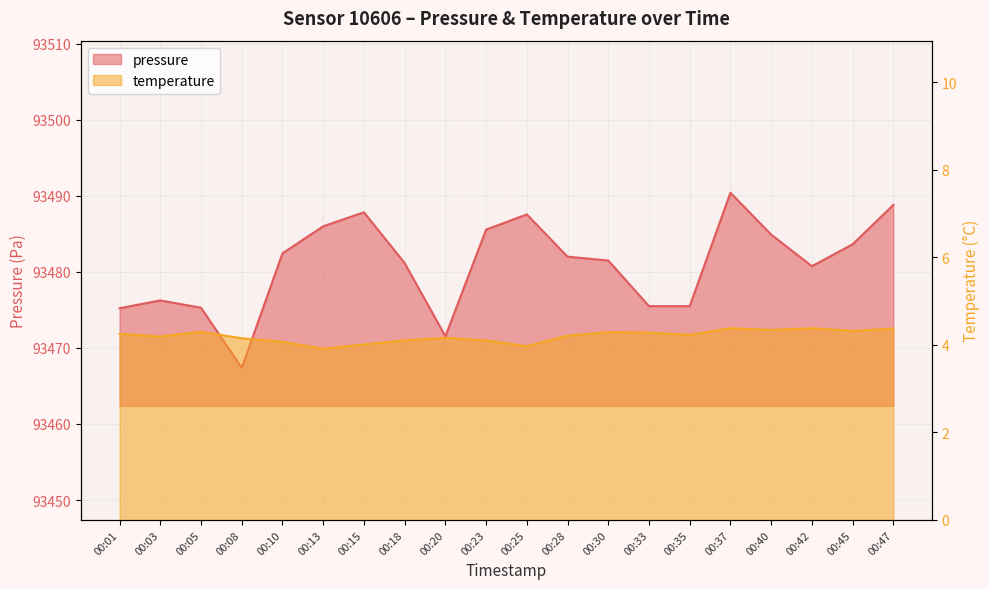

True or false: temperature has a value of 4.2 at 00:08.

True